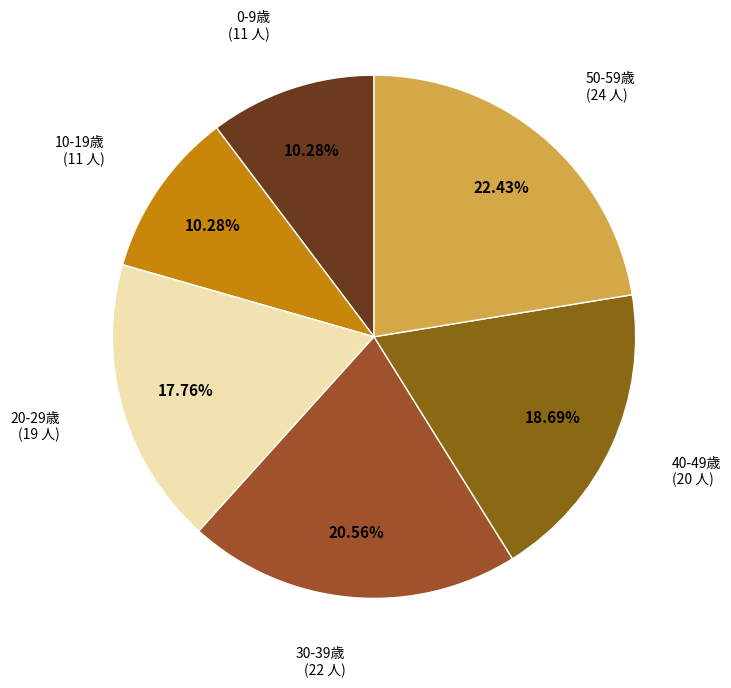

How many slices are in this pie chart?

6